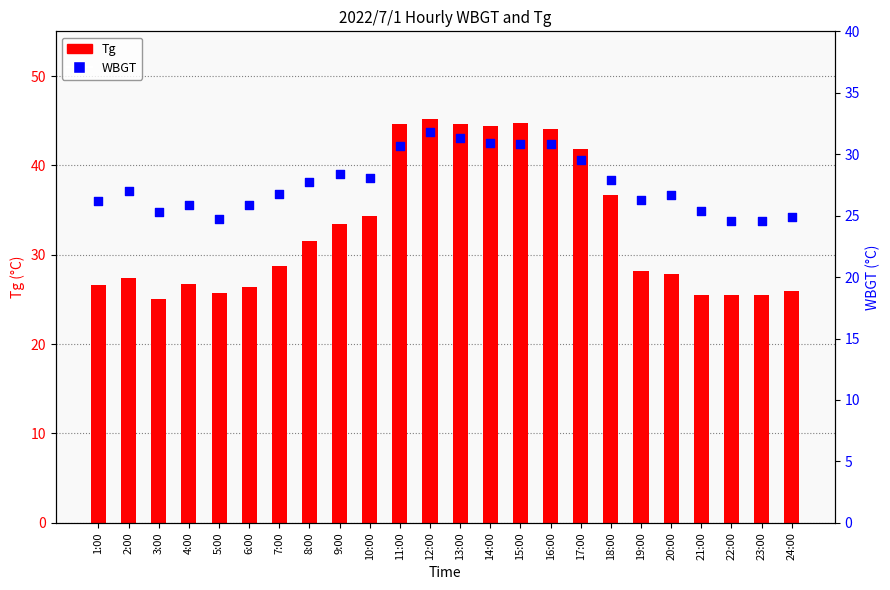

What are all the series names shown in the legend?

Tg, WBGT